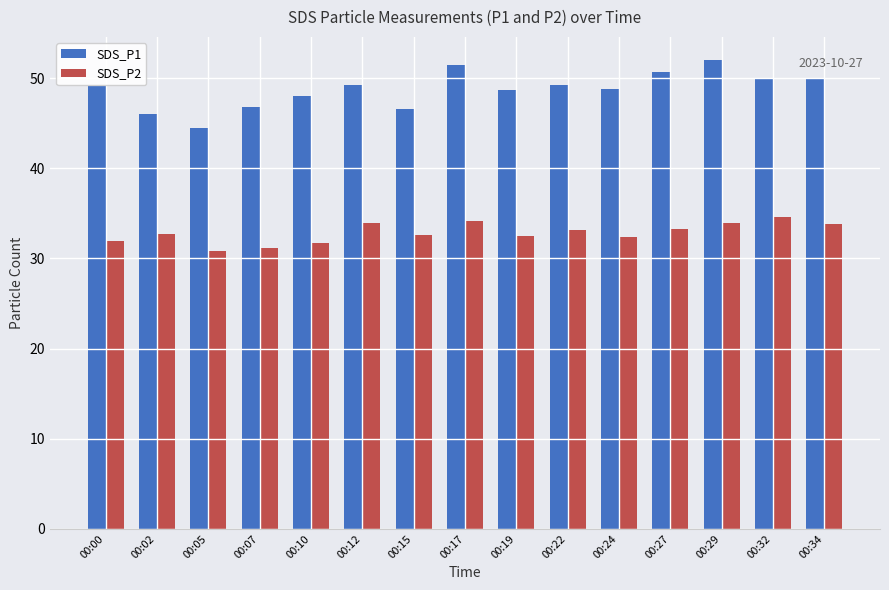

What is the difference between the second highest and minimum values in the SDS_P2 series?

3.3